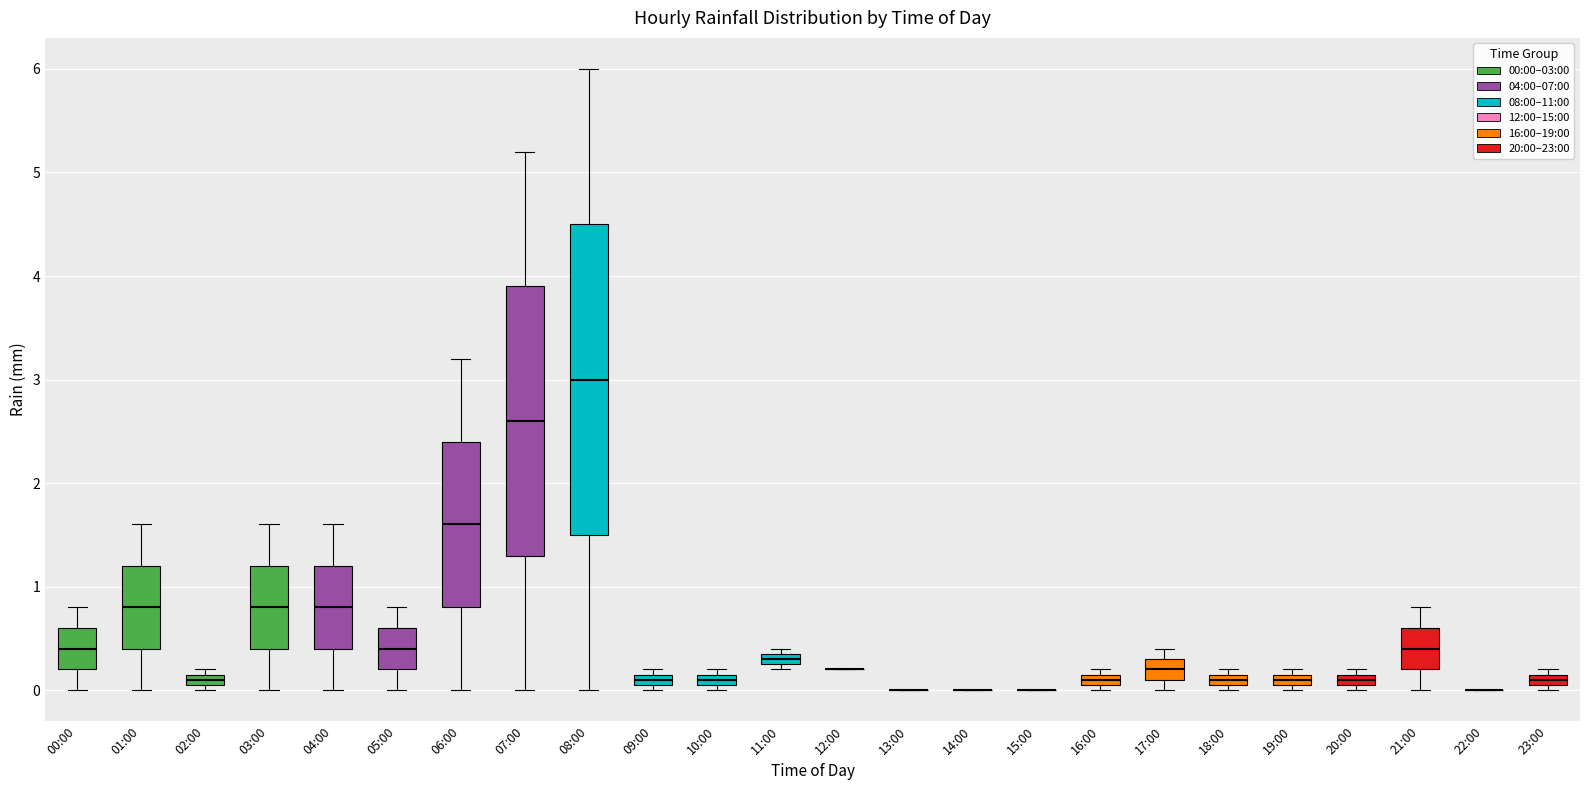

Where is the lower edge of the box for 10:00 on the y-axis? The values are not printed on the chart, so give them approximately, as read against the axis.

0.1